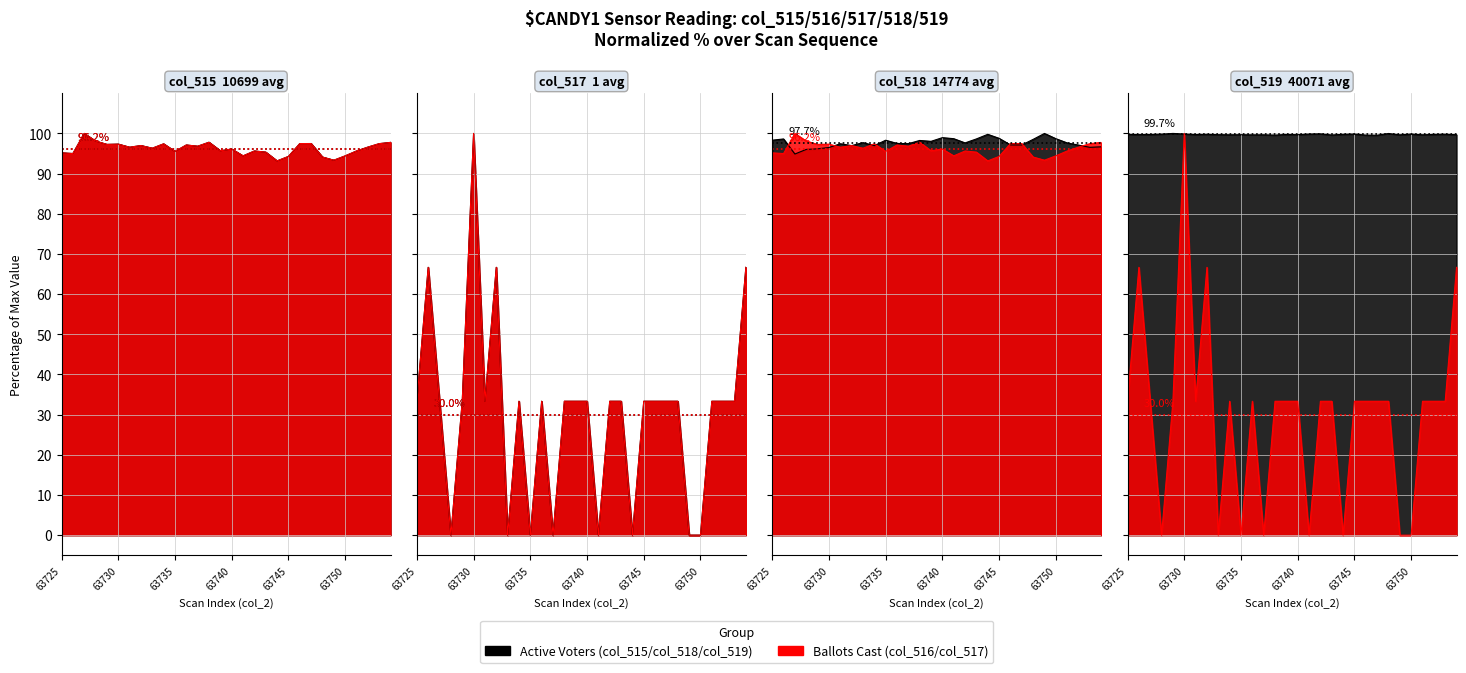

What is the sum of the col_516 values at 63725 and 63738?

193.0